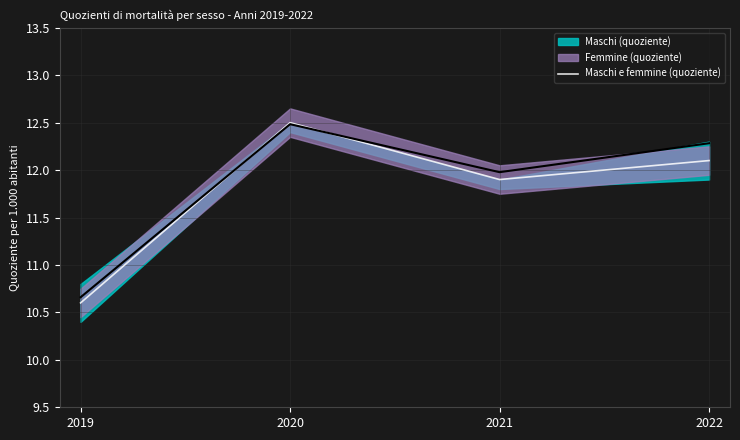

What is the value of the 4th point from the left?

12.1